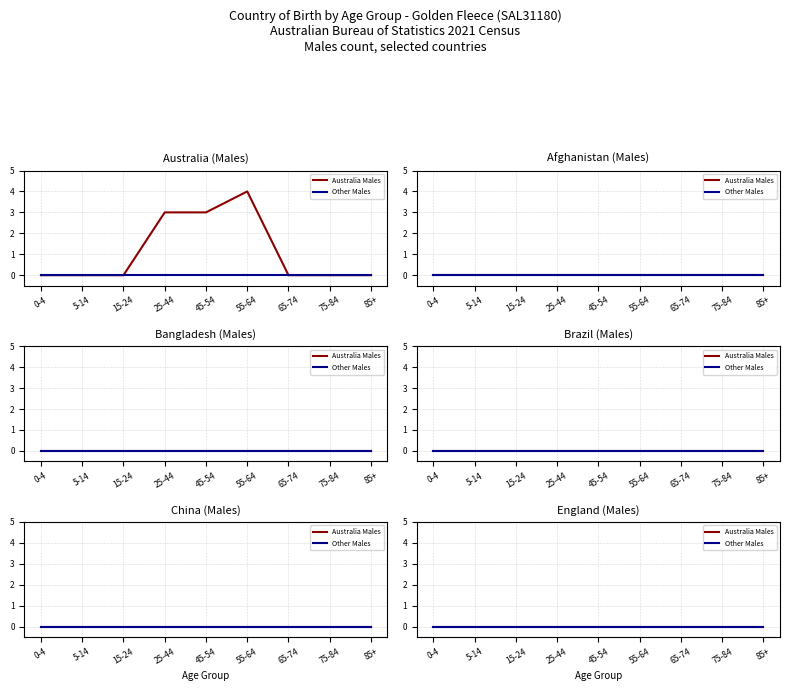

True or false: Males (England) and Males (Australia) cross at least once.

False